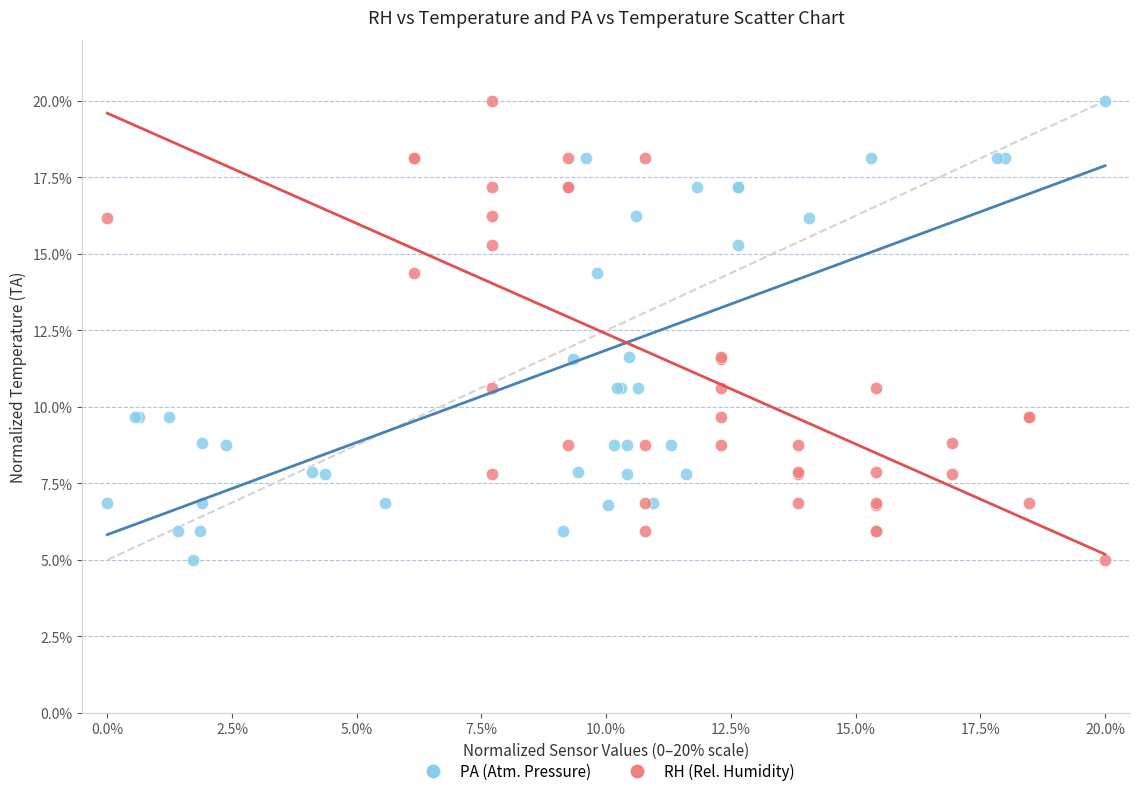

What are all the series names shown in the legend?

PA (Atm. Pressure), RH (Rel. Humidity)